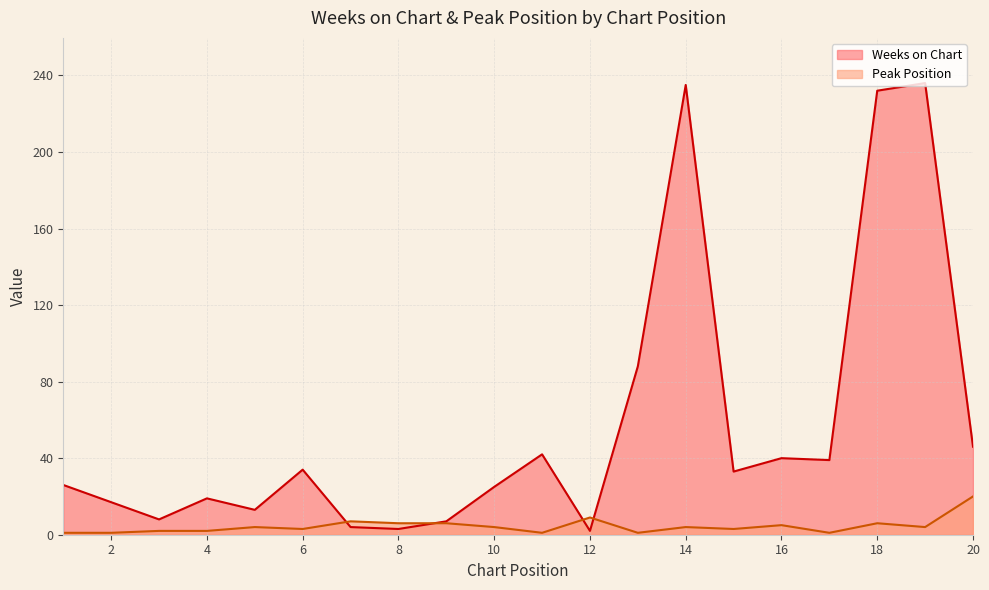

At which category does the chart reach its minimum across all series?

1